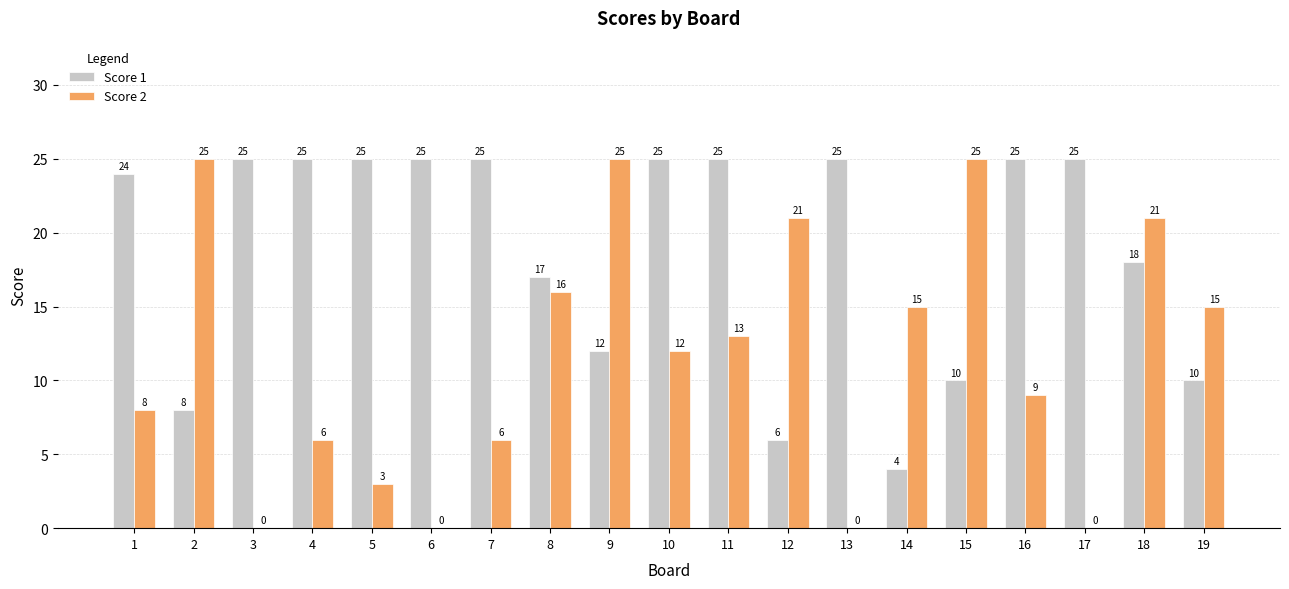

What is the sum of the Score 1 values at 16 and 15?

35